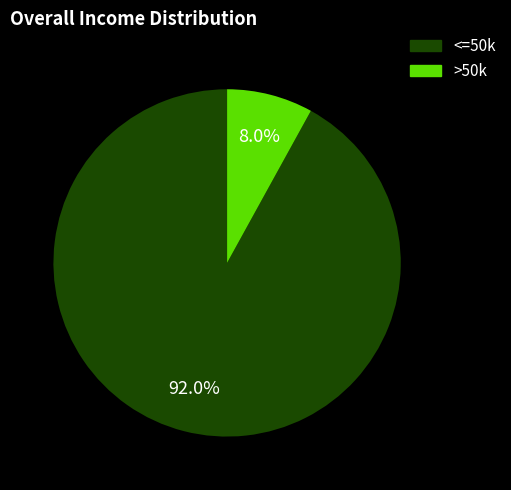

To the nearest percent, what is the average slice percentage?

50%